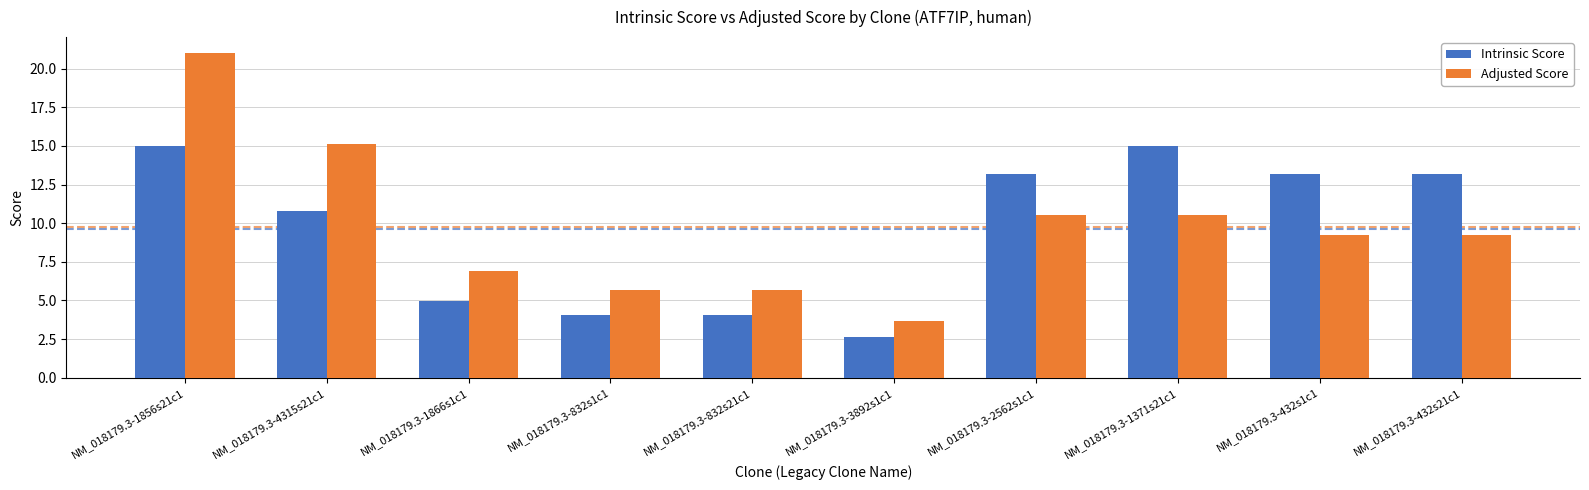

What is the average value of the Intrinsic Score series?

9.6